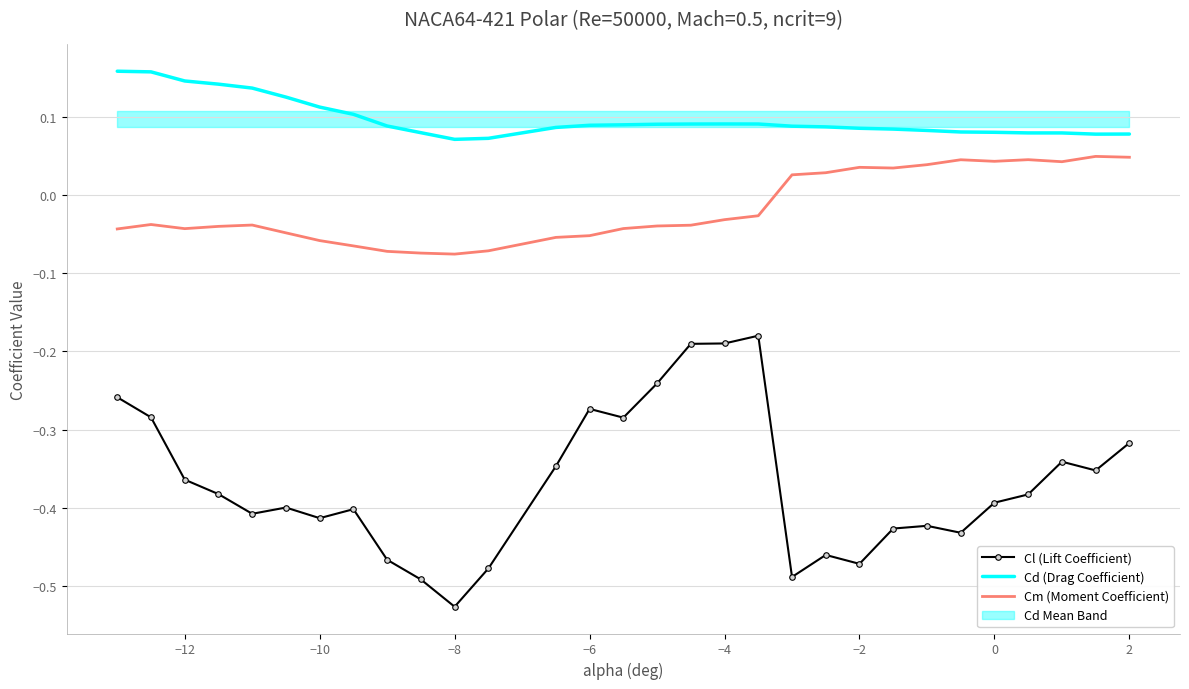

True or false: Cl (Lift Coefficient) has a value of -0.1 at −12.

False